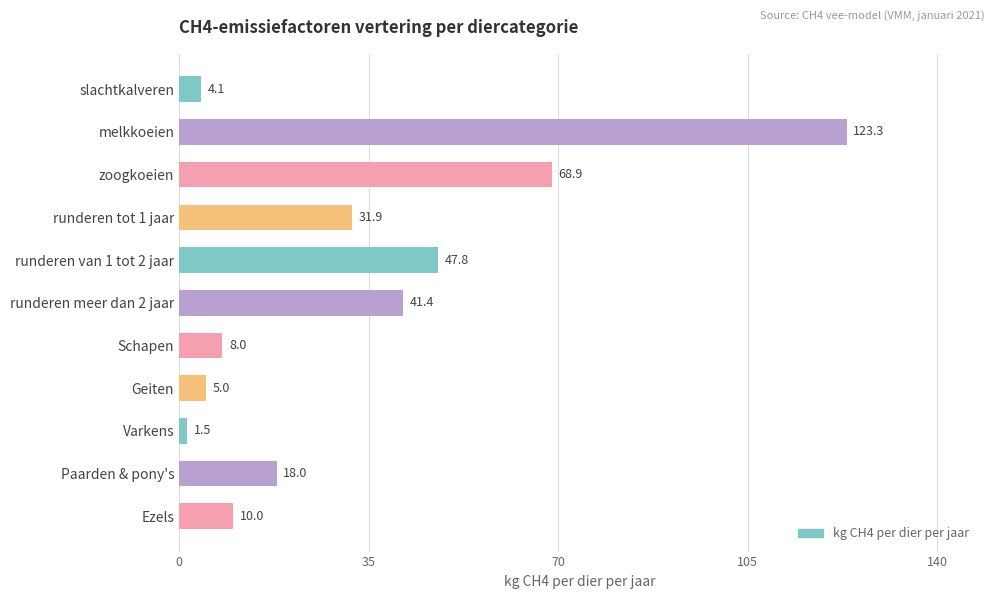

Between runderen tot 1 jaar and slachtkalveren, which is larger?

runderen tot 1 jaar